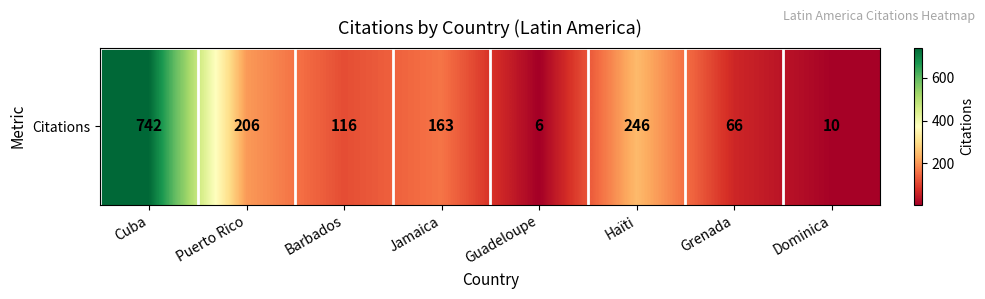

At which category does the chart reach its minimum across all series?

Guadeloupe